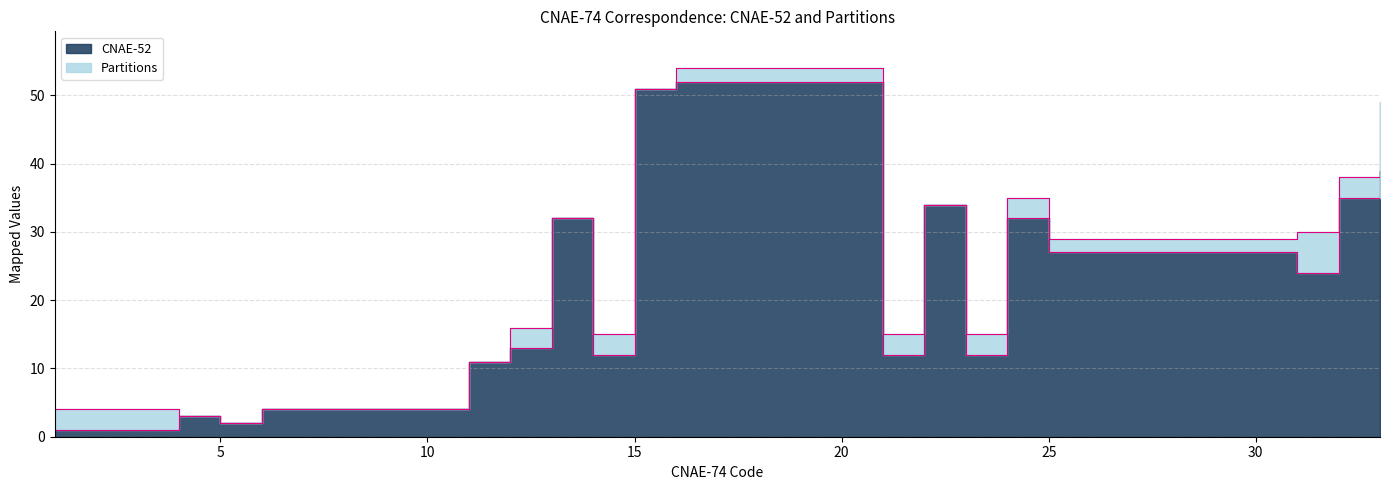

The value at 31 is 40. True or false?

False